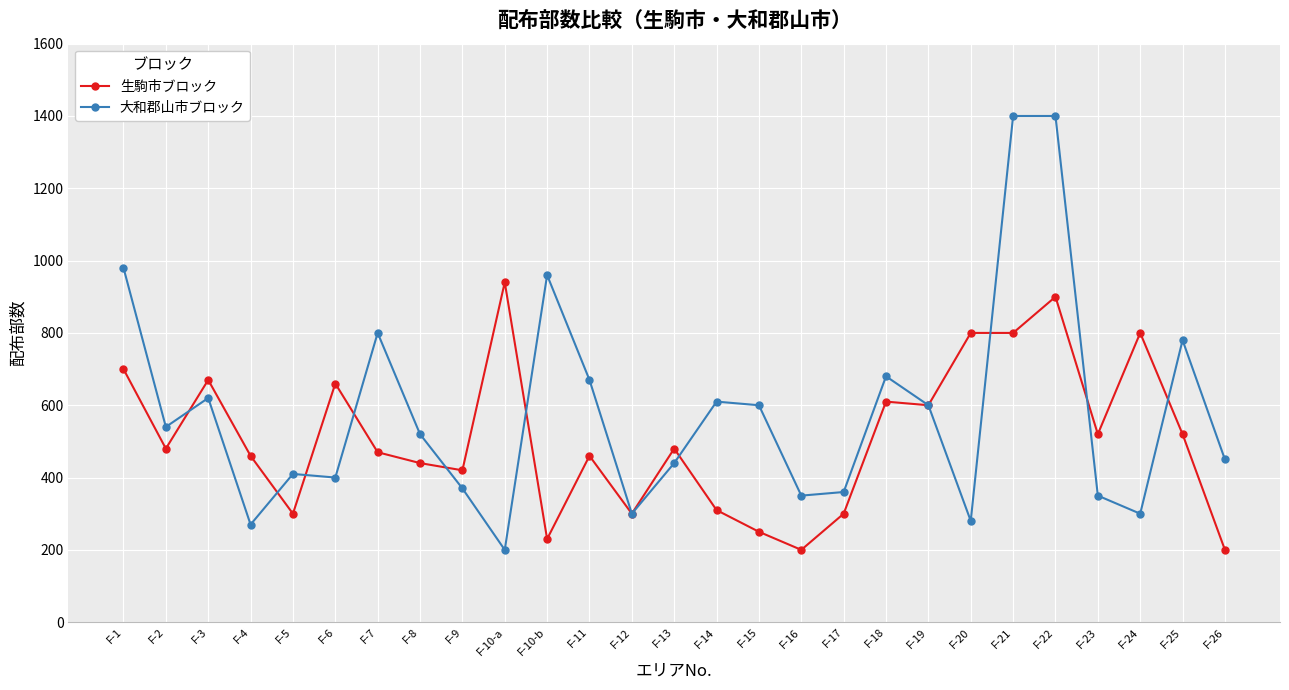

What is the value of the 大和郡山市ブロック point at the 25th from the left?

300